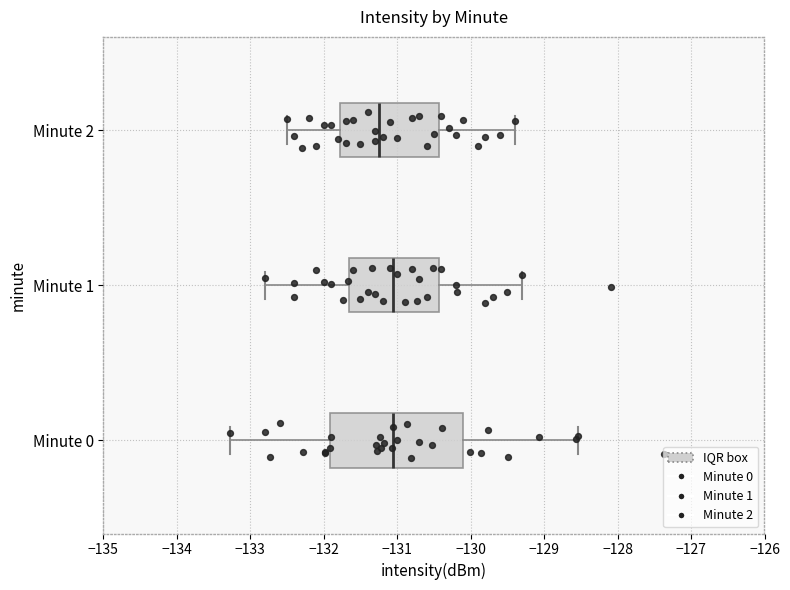

Which box has the furthest to the left median line?

Minute 2